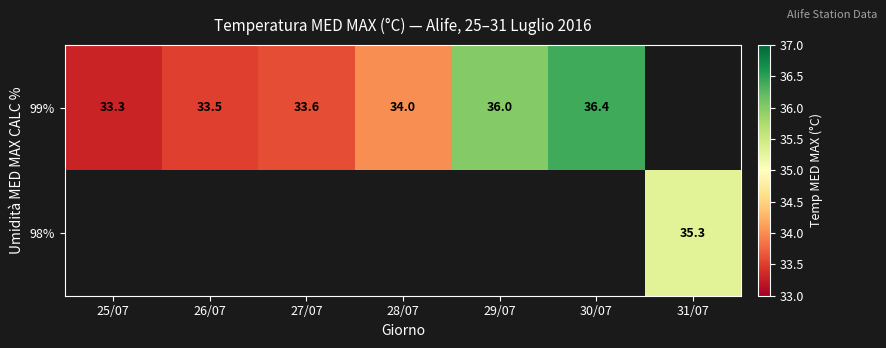

What is the difference between the 99% values at 28/07 and 29/07?

2.0